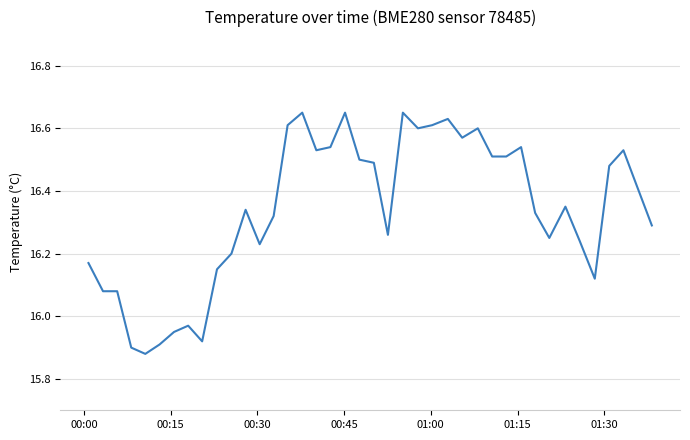

What is the difference between the maximum and minimum values?

0.8